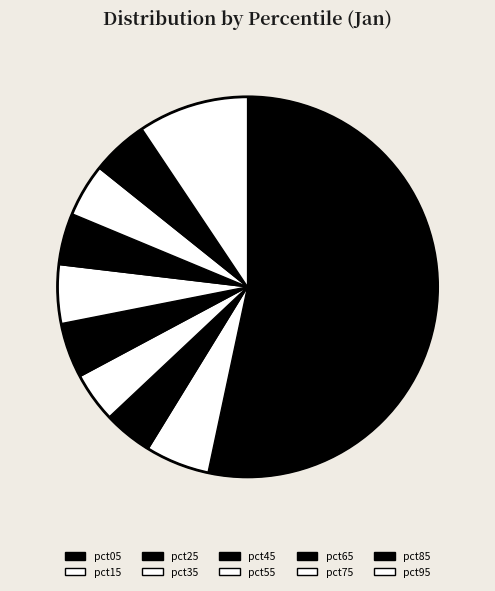

Count the number of slices in the pie.

10